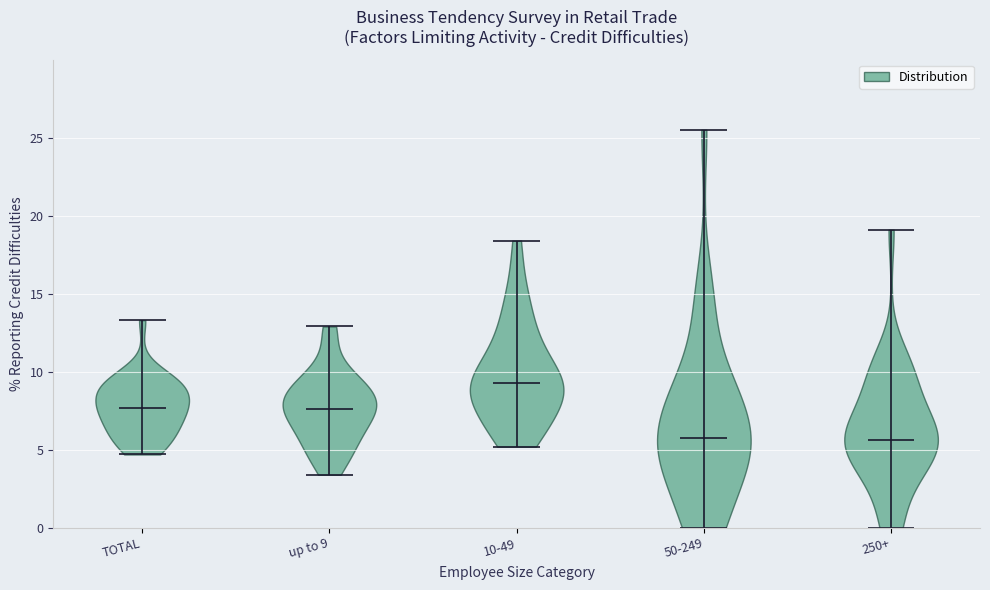

Where does the median line of the violin for TOTAL sit on the y-axis? The values are not printed on the chart, so give them approximately, as read against the axis.

7.5